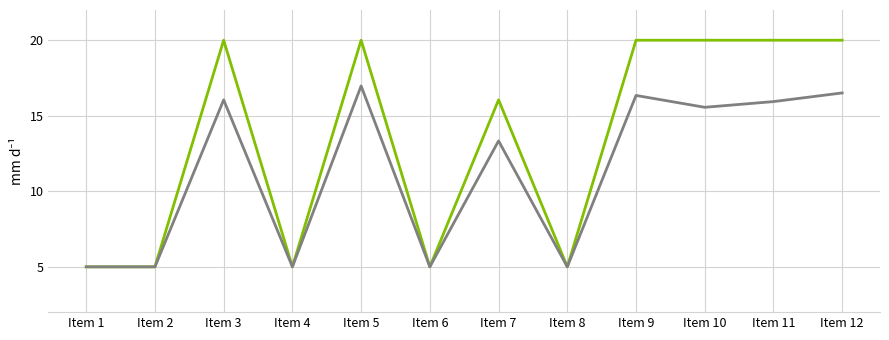

What is the maximum value shown in the chart?

20.0